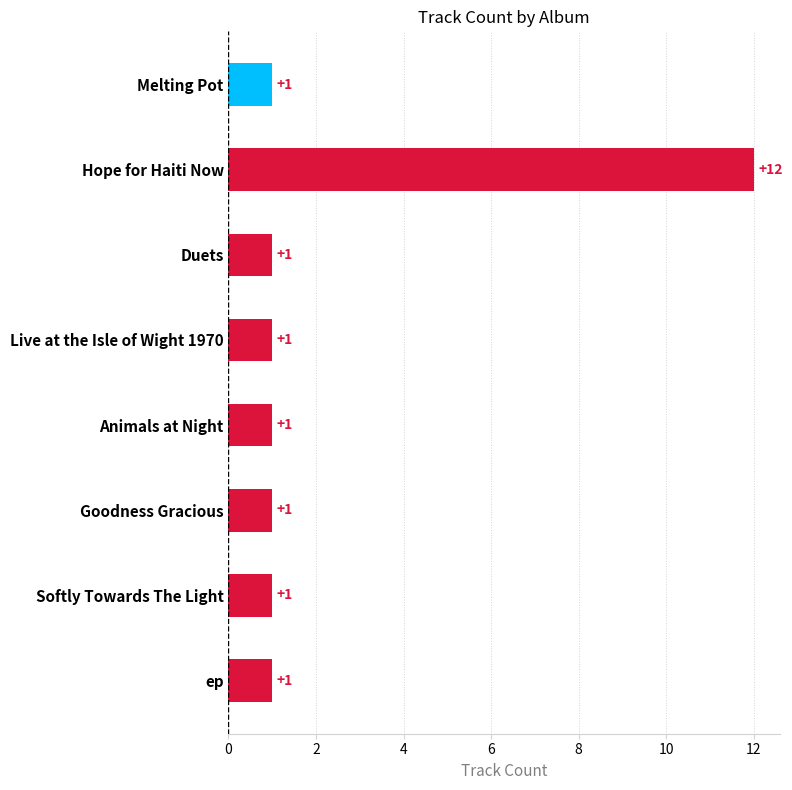

Is it true that the value at Hope for Haiti Now is 5?

False